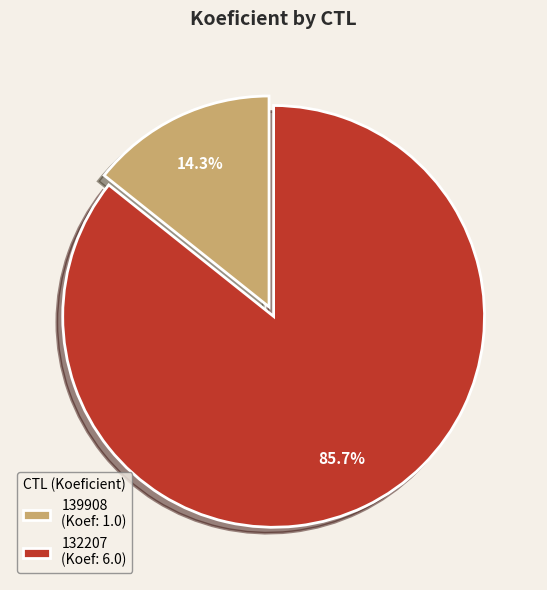

What is the ratio of the value at 139908 to the value at 132207?

0.2